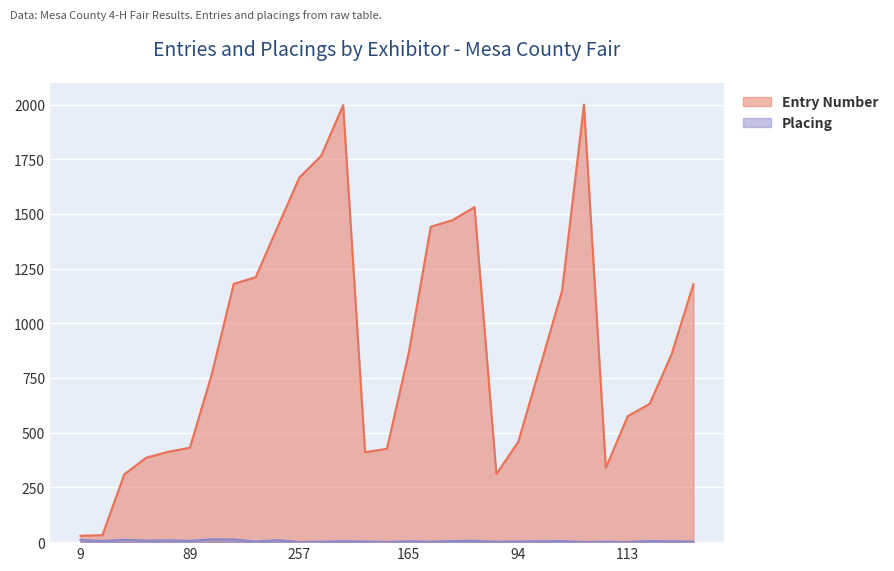

What is the label of the 19th point from the right?

257